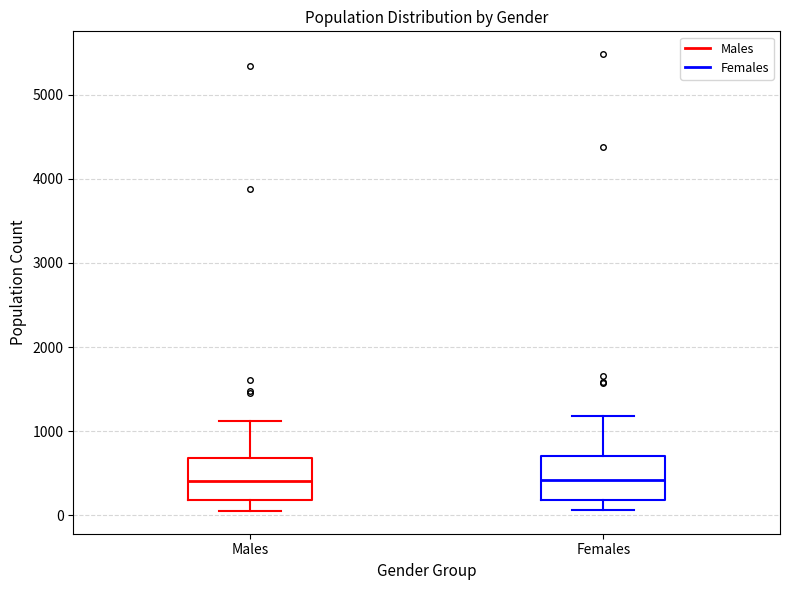

Reading left to right, transcribe this box plot: for each box, give where its median line is, the range the box spans, and where its two whiskers end, as read against the y-axis. The values are not printed on the chart, so give them approximately, as read against the axis.

Males: median 400, box 200 to 700, whiskers 100 to 1100
Females: median 400, box 200 to 700, whiskers 100 to 1200